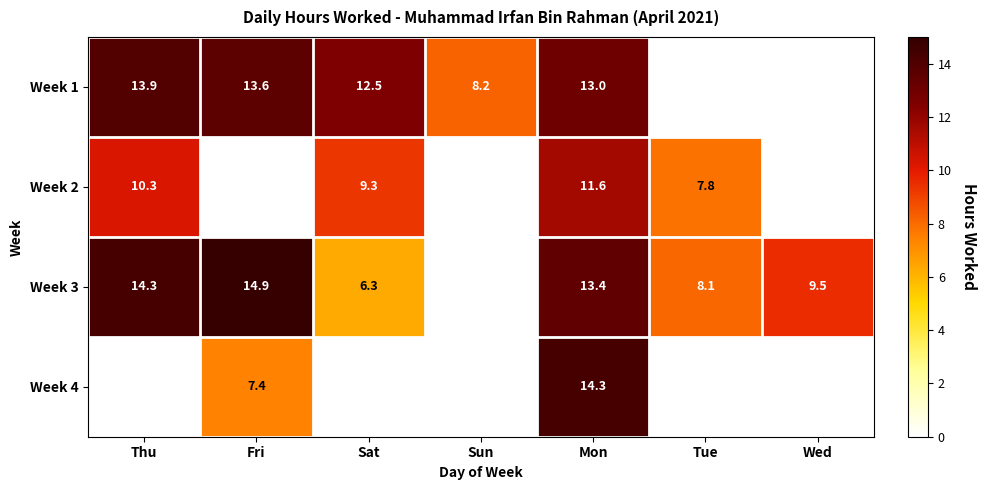

What is the sum of the Week 1 values at Sat and Sun?

20.7